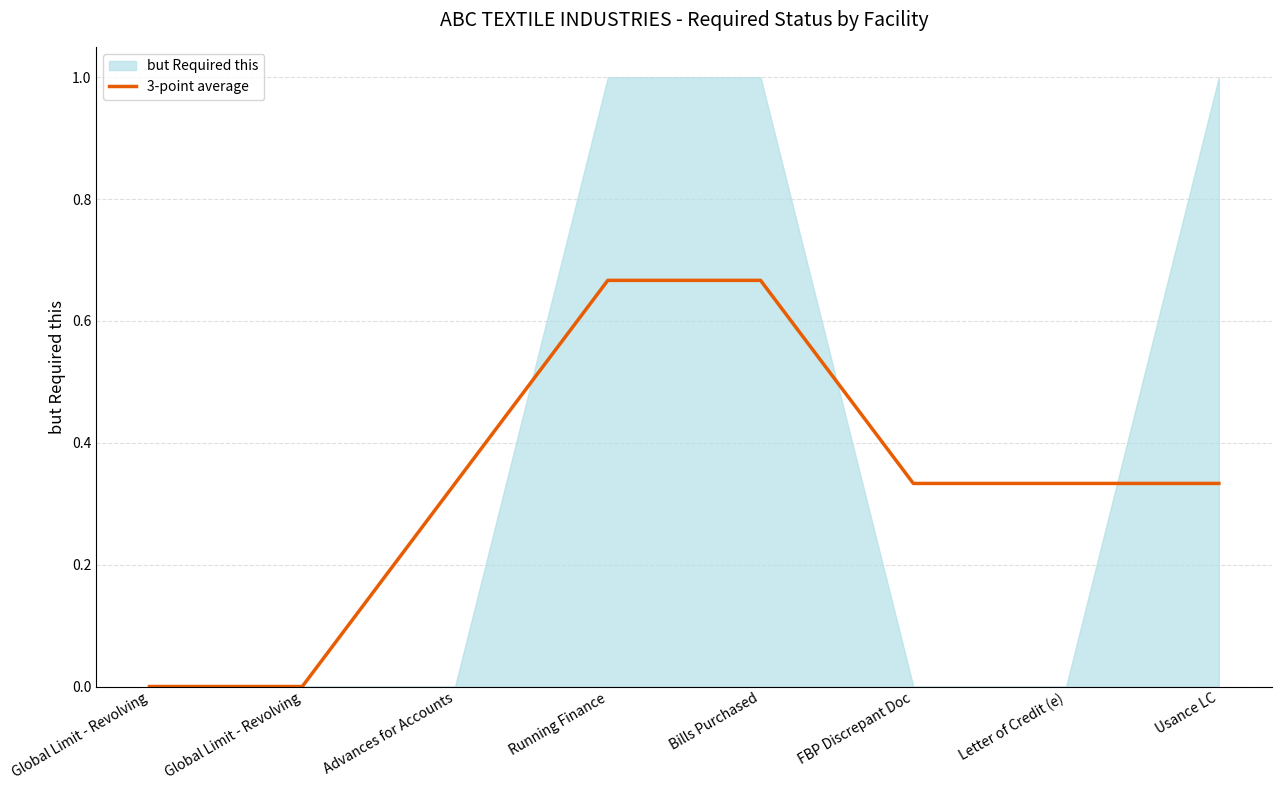

How many categories are shown in the chart?

8